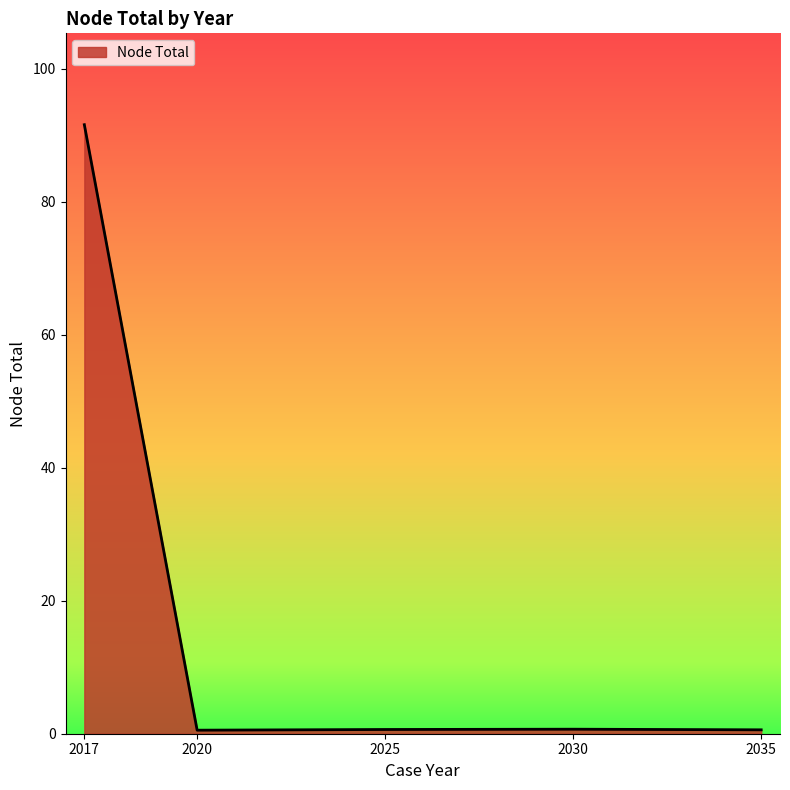

What is the greatest value displayed?

91.6